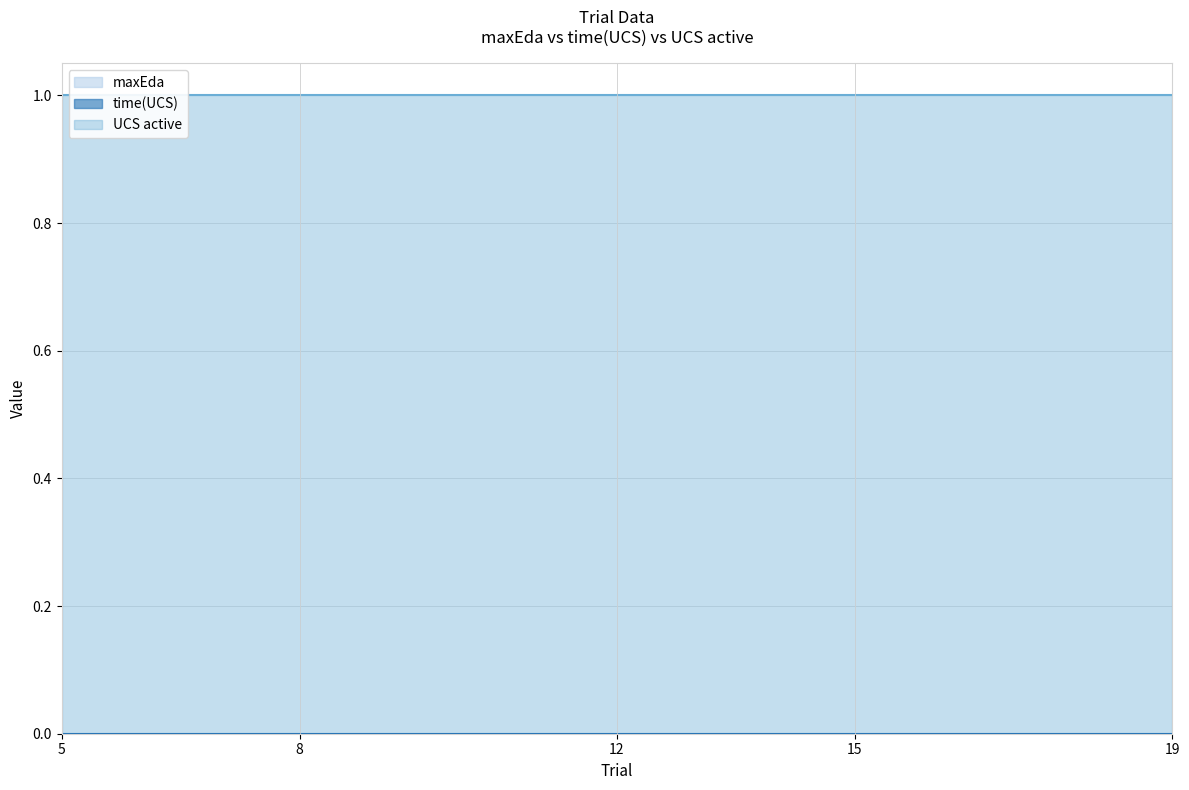

True or false: maxEda has more than 2 interior local peaks.

False